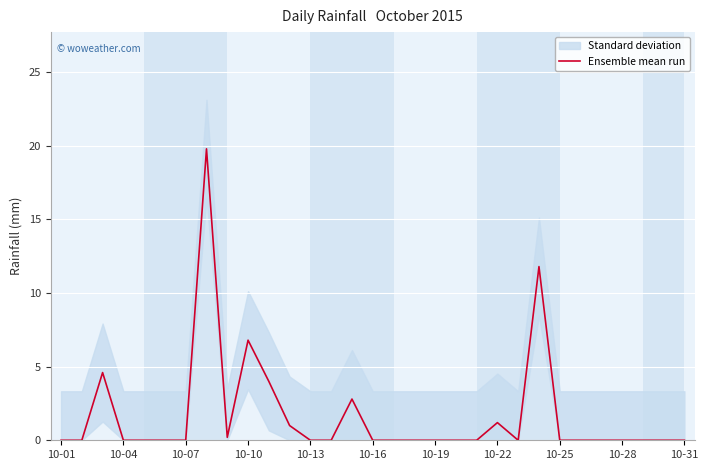

What is the difference between the maximum and minimum values?

19.8